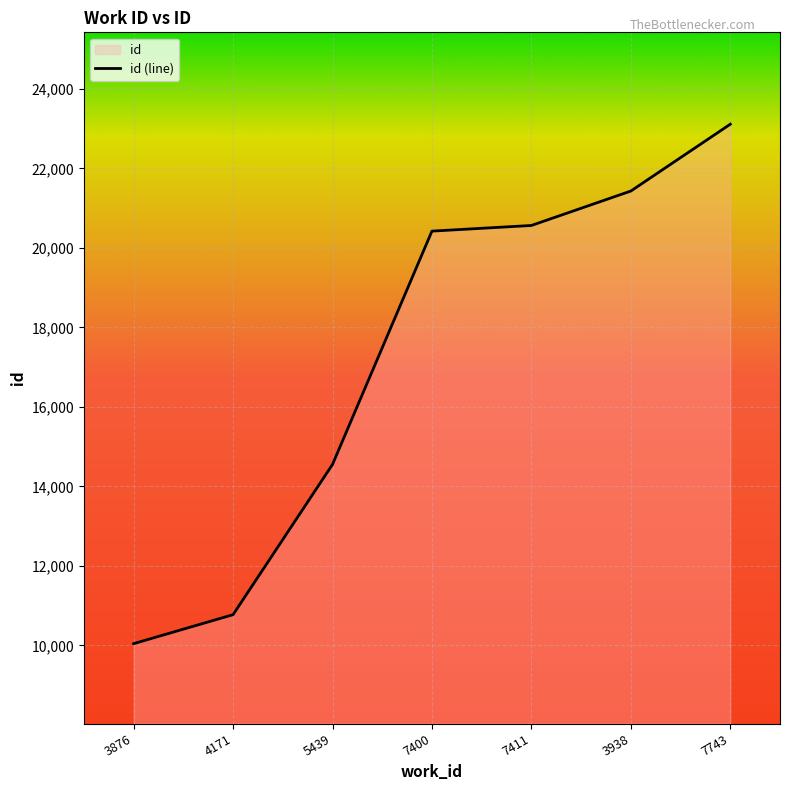

What is the change in value from 7400 to 3938?

+1008